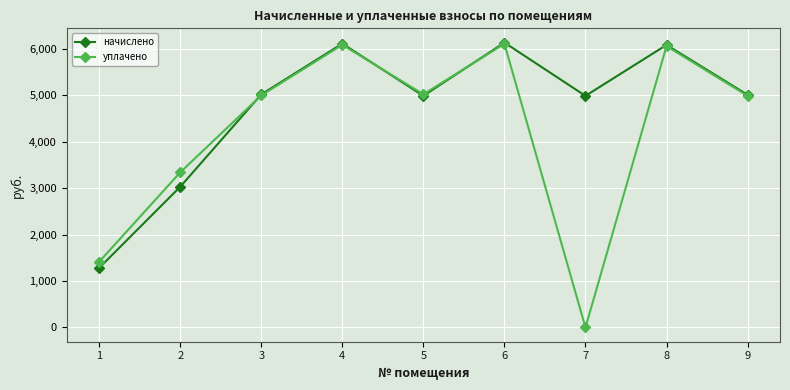

Where is the first local minimum for уплачено?

5